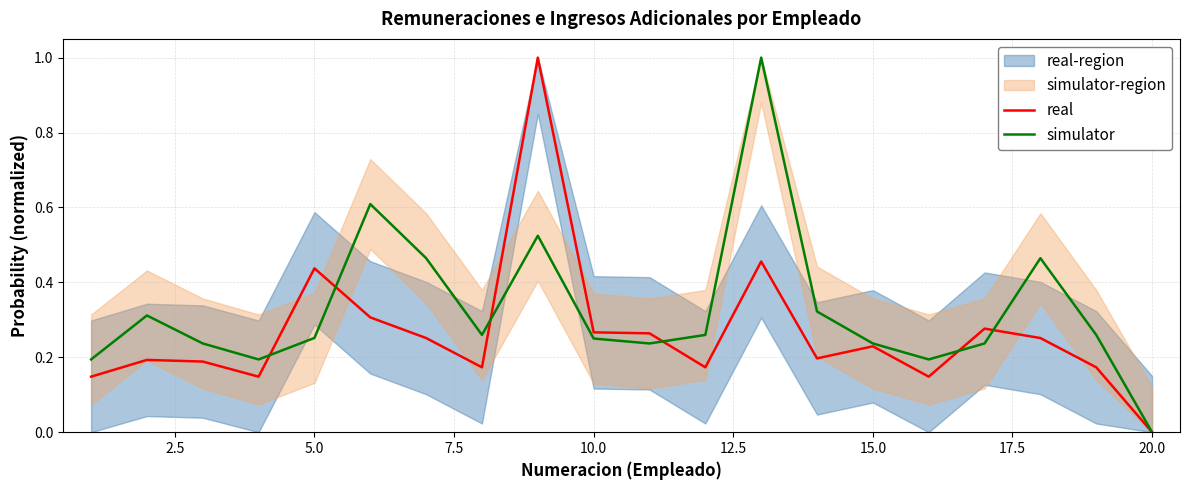

After their last crossing, which series has the higher values: simulator or real?

simulator